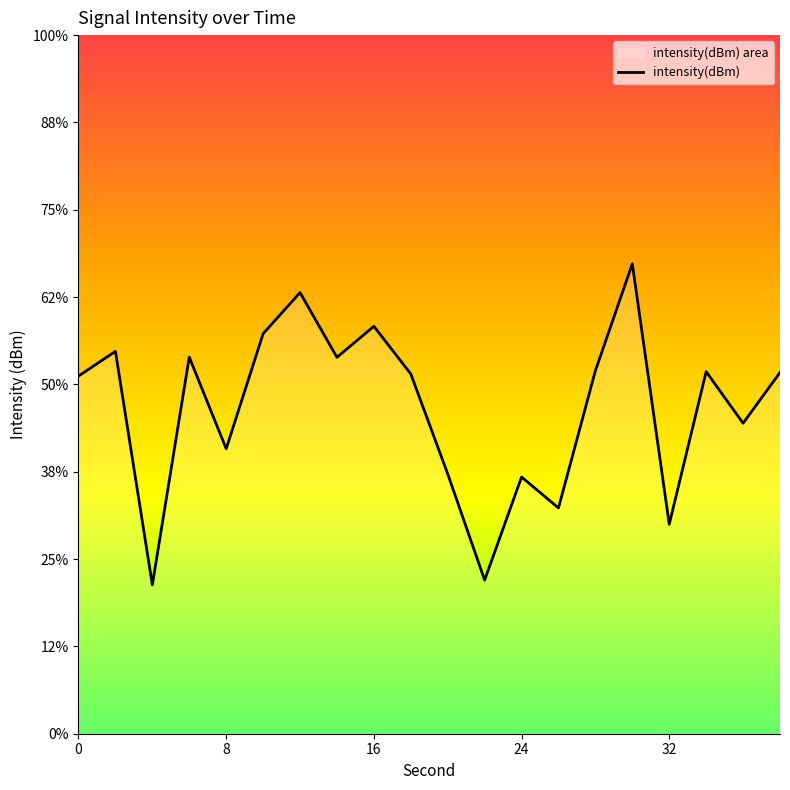

Count the number of categories in the chart.

20